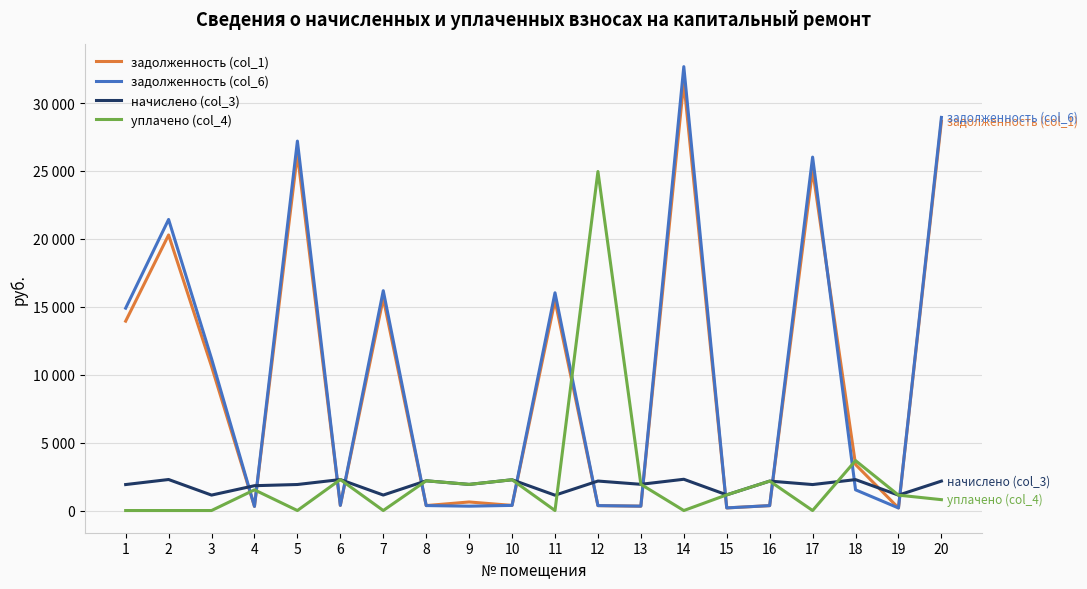

What are all the series names shown in the legend?

задолженность (col_1), задолженность (col_6), начислено (col_3), уплачено (col_4)